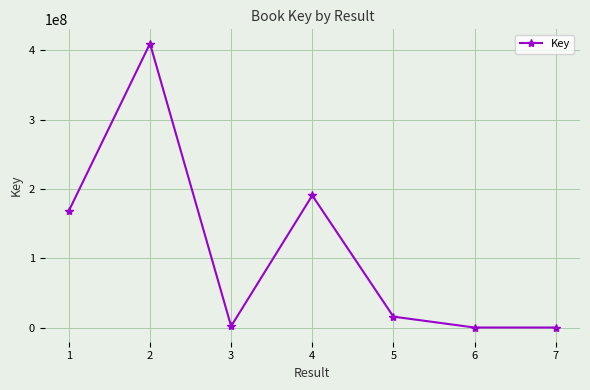

What is the difference between the maximum and minimum values?

410017923